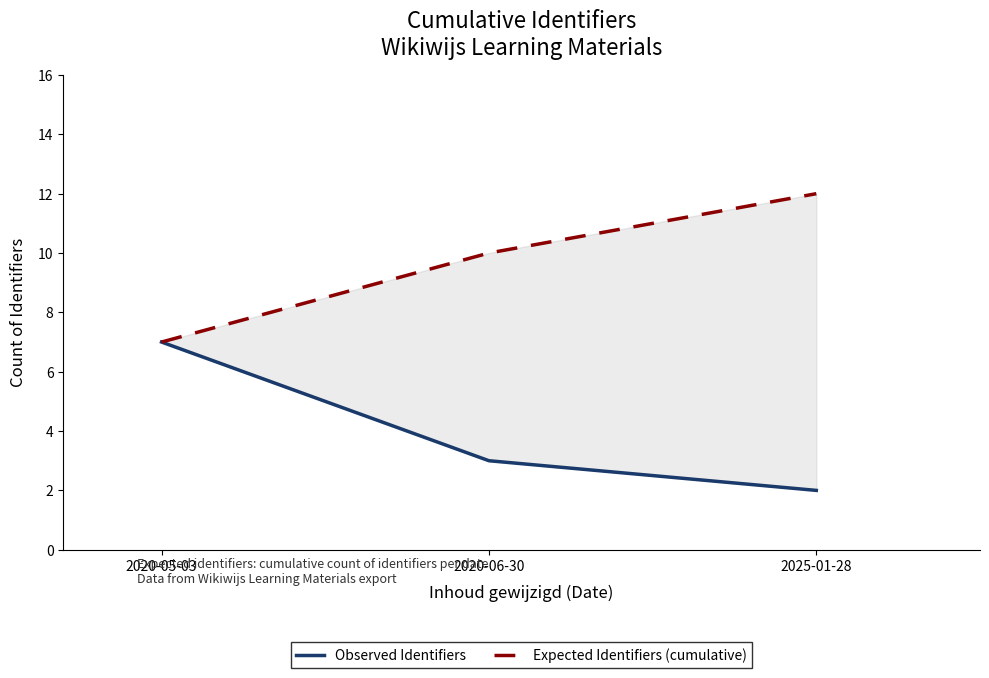

List the series in order of their overall mean, lowest first.

Observed Identifiers, Expected Identifiers (cumulative)